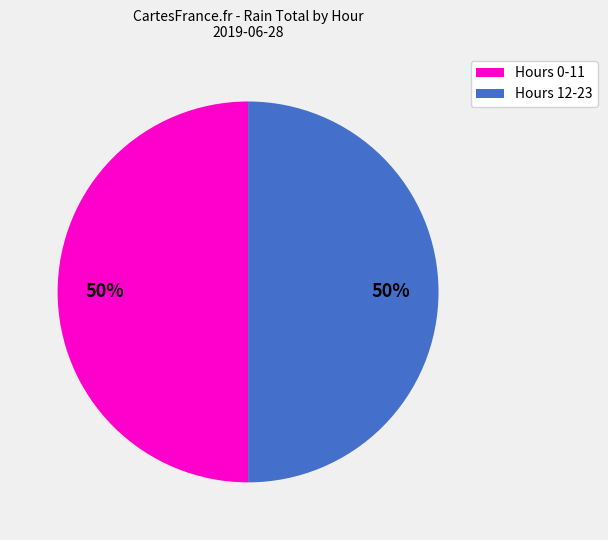

How many segments does this pie chart have?

2